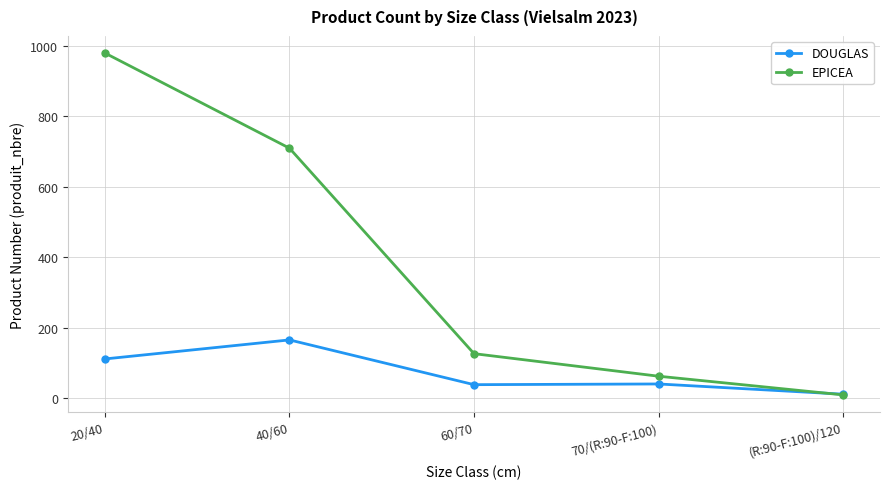

How many series are shown in this chart?

2